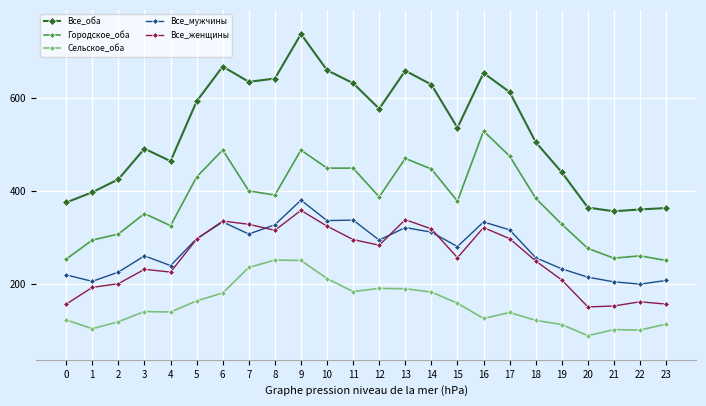

What is the value of the Городское_оба point at the 22nd from the left?

255